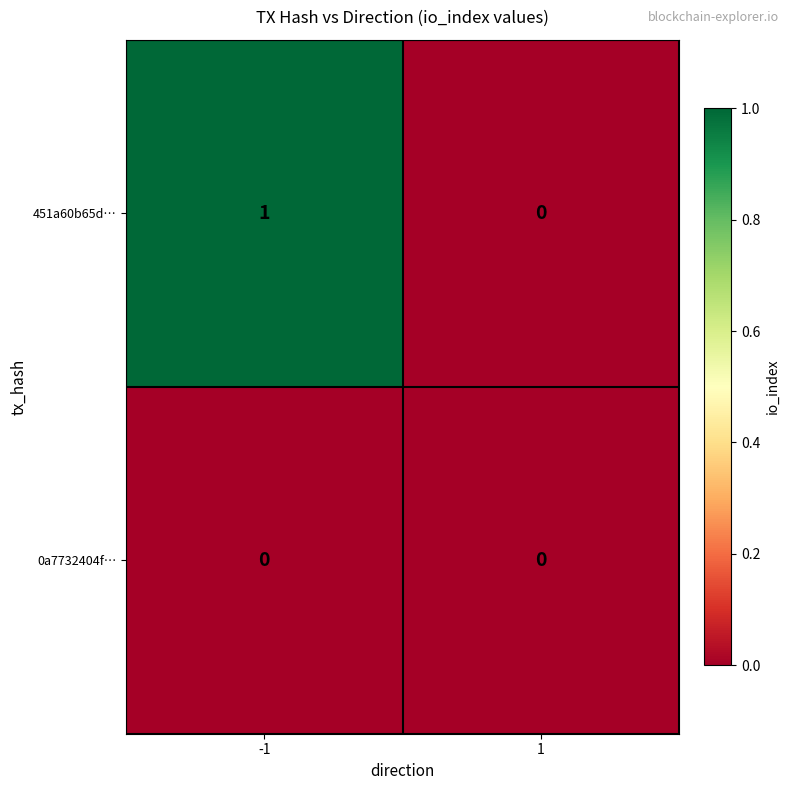

Between -1 and 1, which series saw the biggest shift?

451a60b65d…